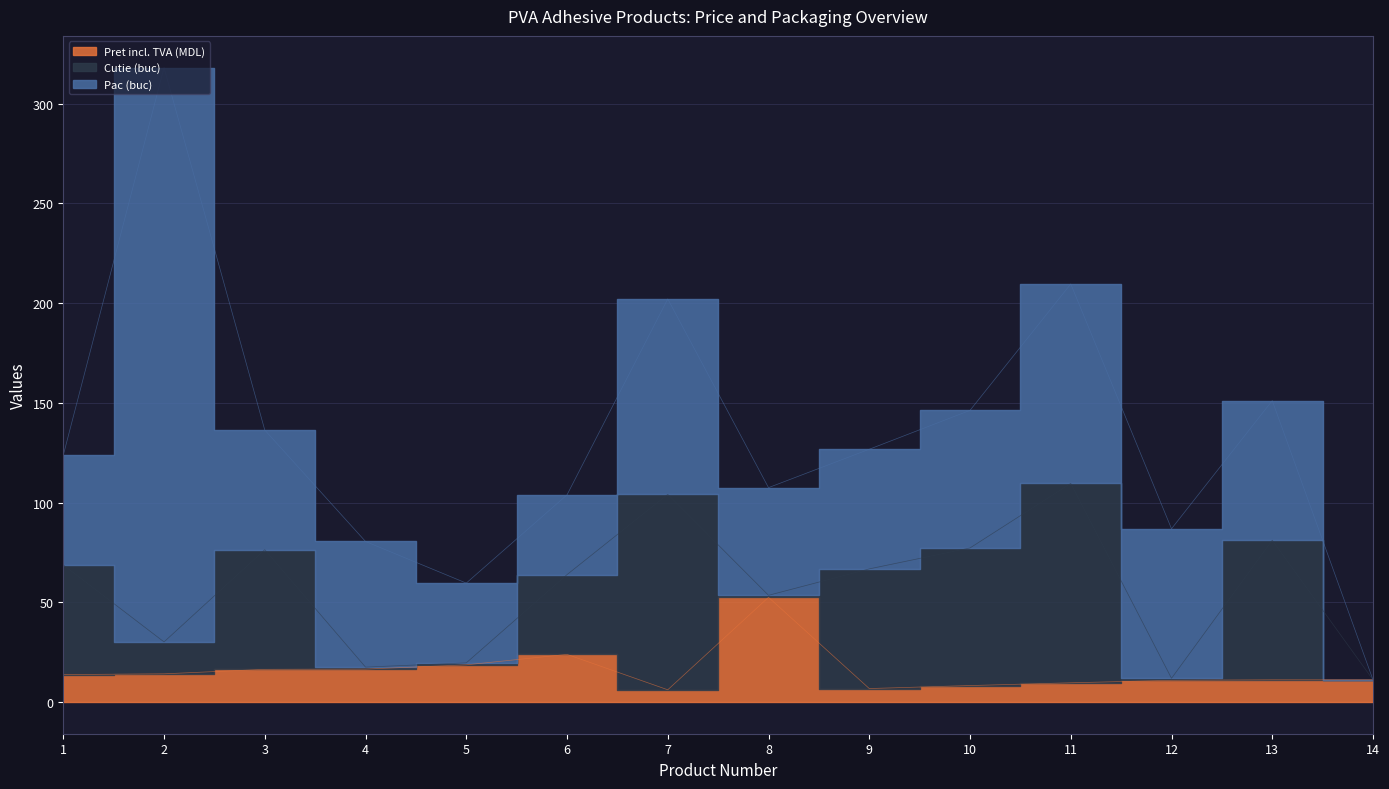

Which series has the largest range (max minus min)?

Pac (buc)